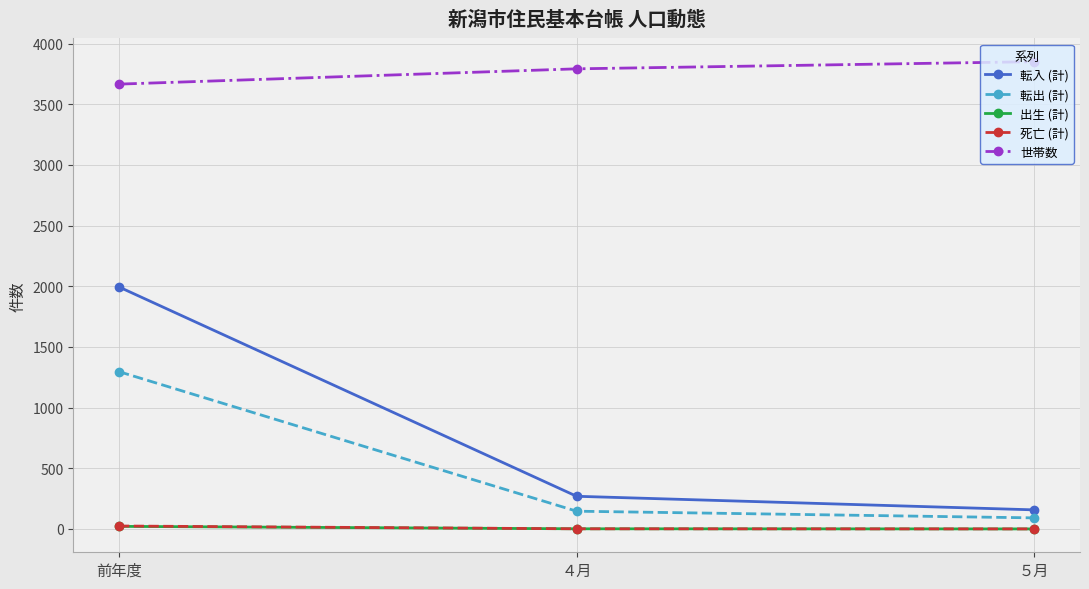

What is the label of the 3rd point from the left?

５月